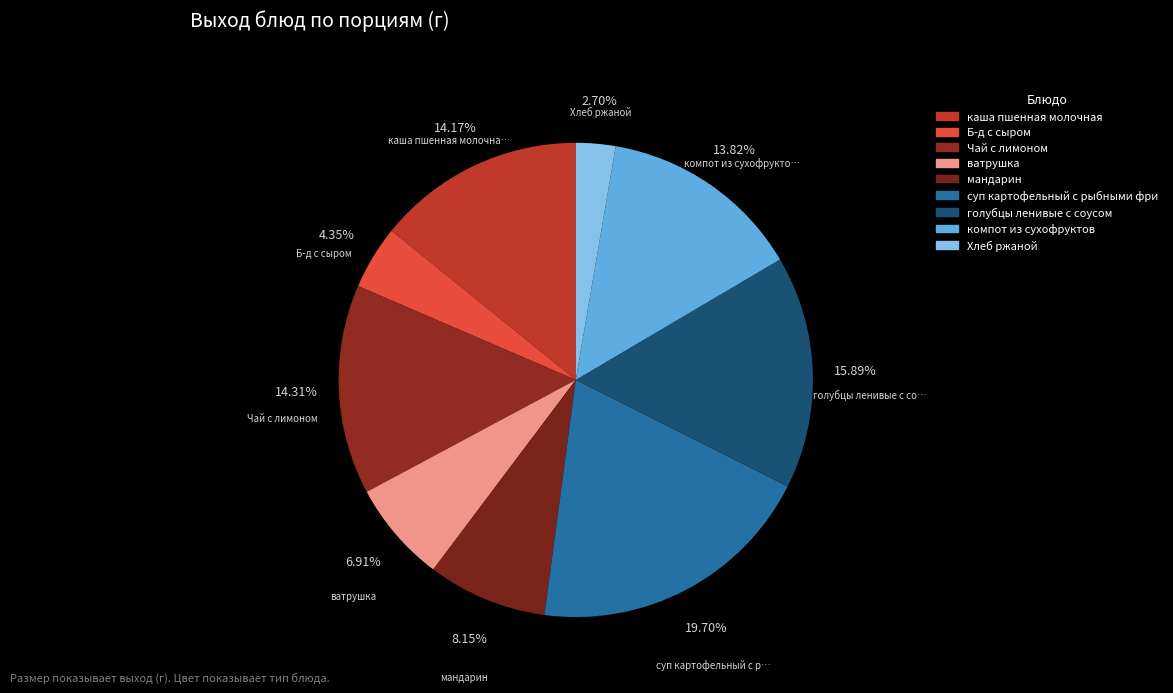

How many segments does this pie chart have?

9